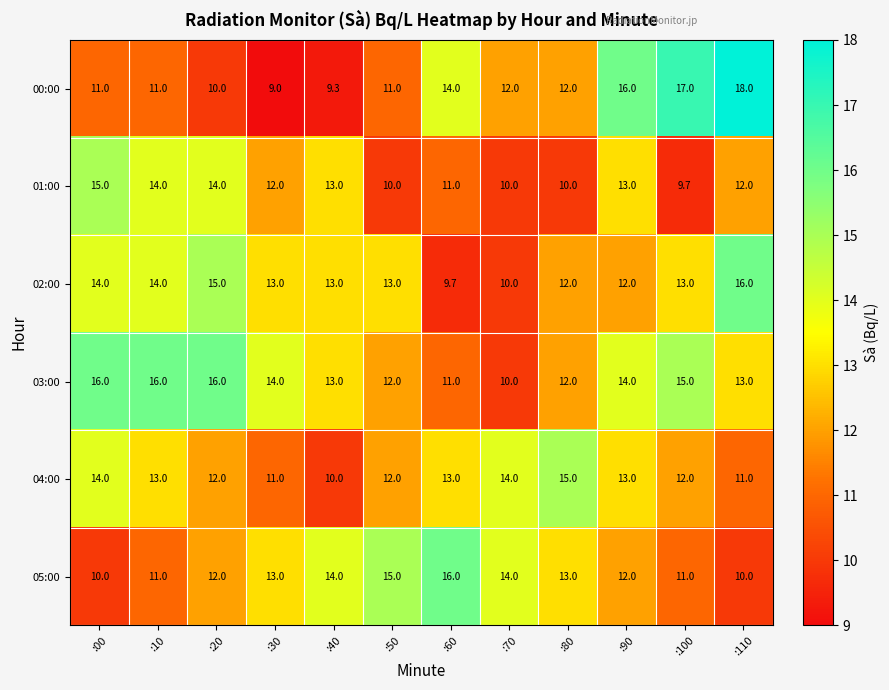

Which category has the highest value across all series?

:110